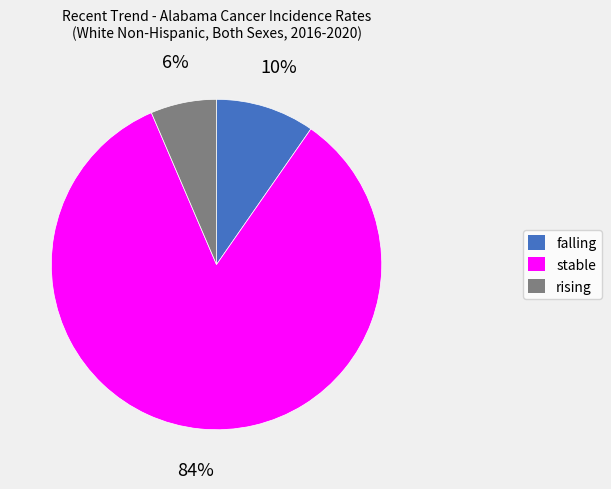

Rank the categories by value from highest to lowest.

stable, falling, rising